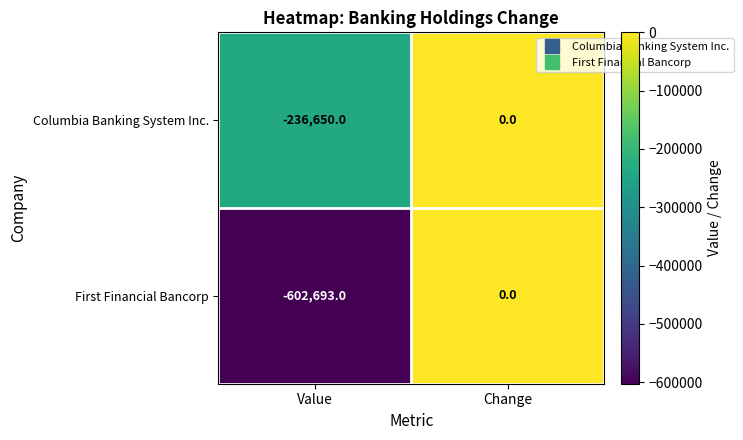

What is the smallest value displayed?

-602693